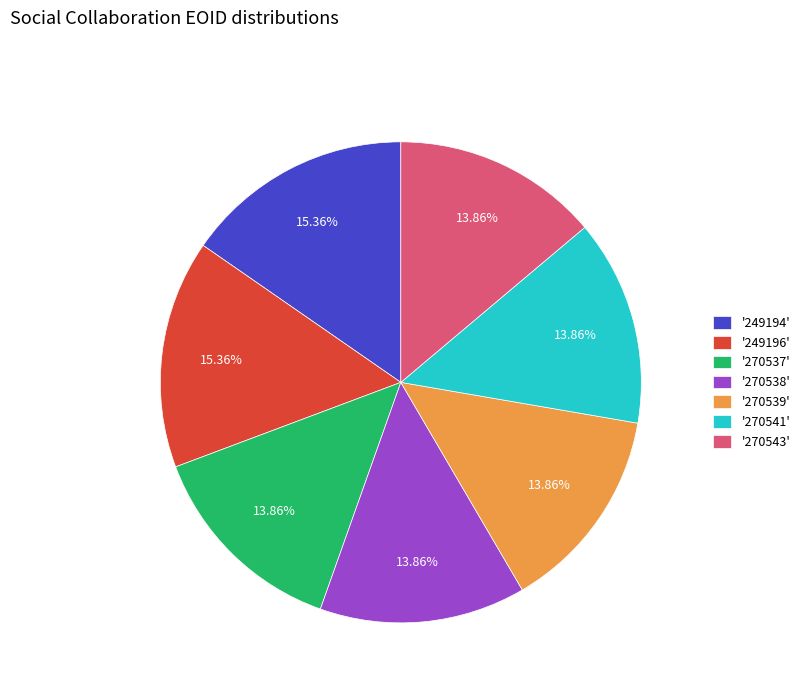

Does '270538' account for over 50% of the chart?

No